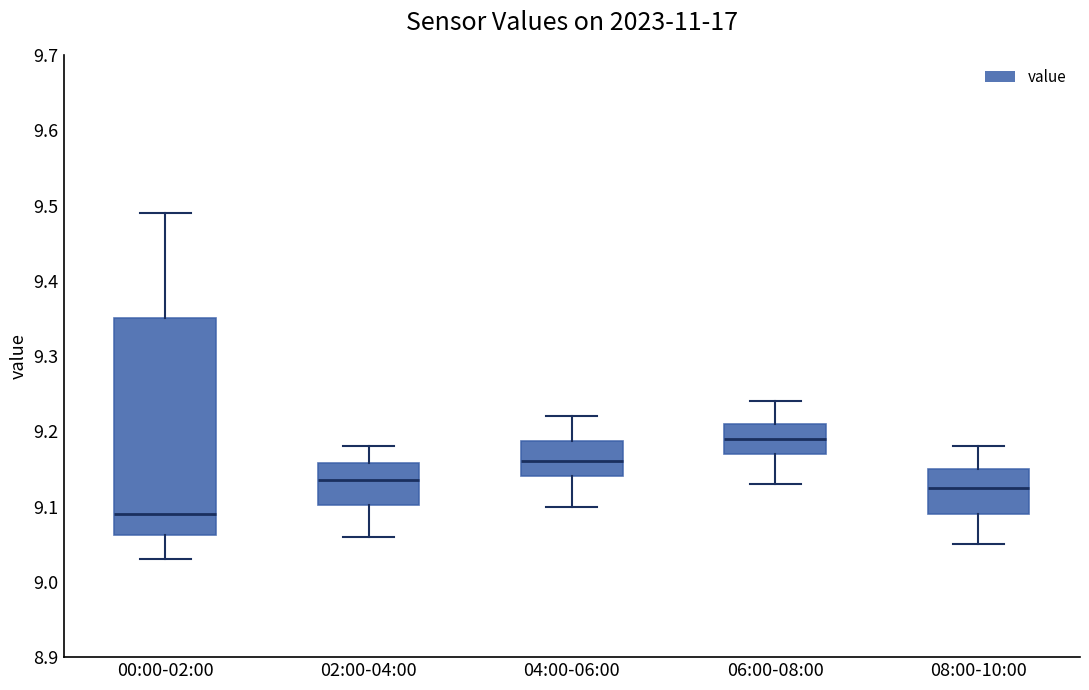

Which box is the tallest, from its lower edge to its upper edge?

00:00-02:00